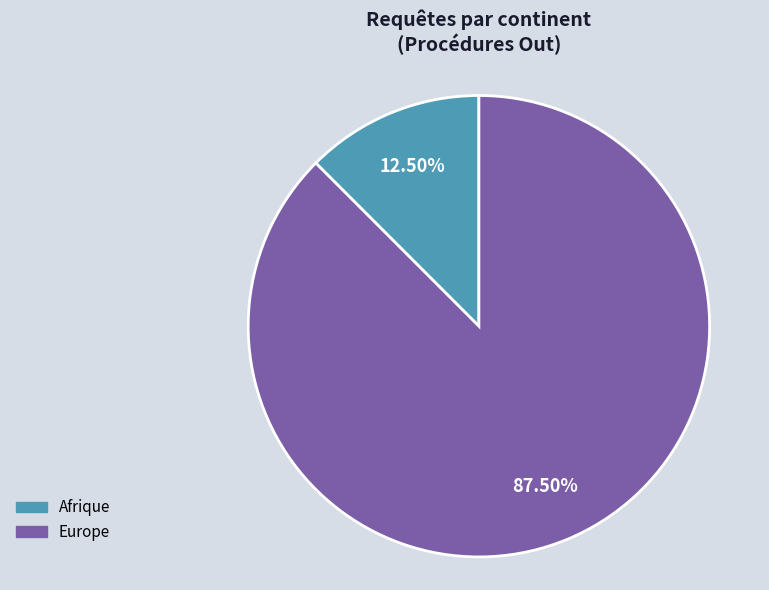

Is there any slice that represents more than half of the pie?

Yes